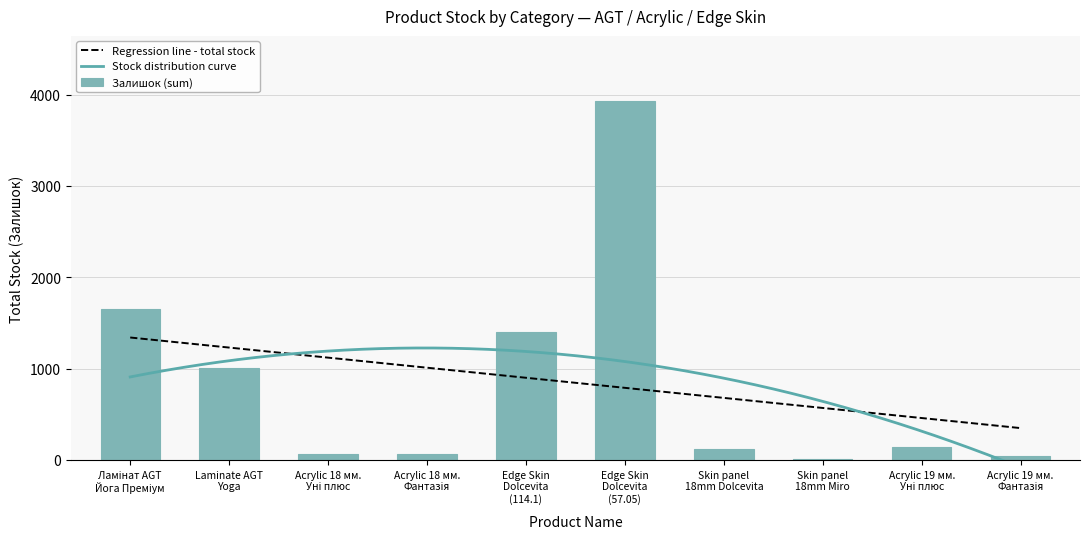

Are the bars grouped side by side (vs. stacked)?

No